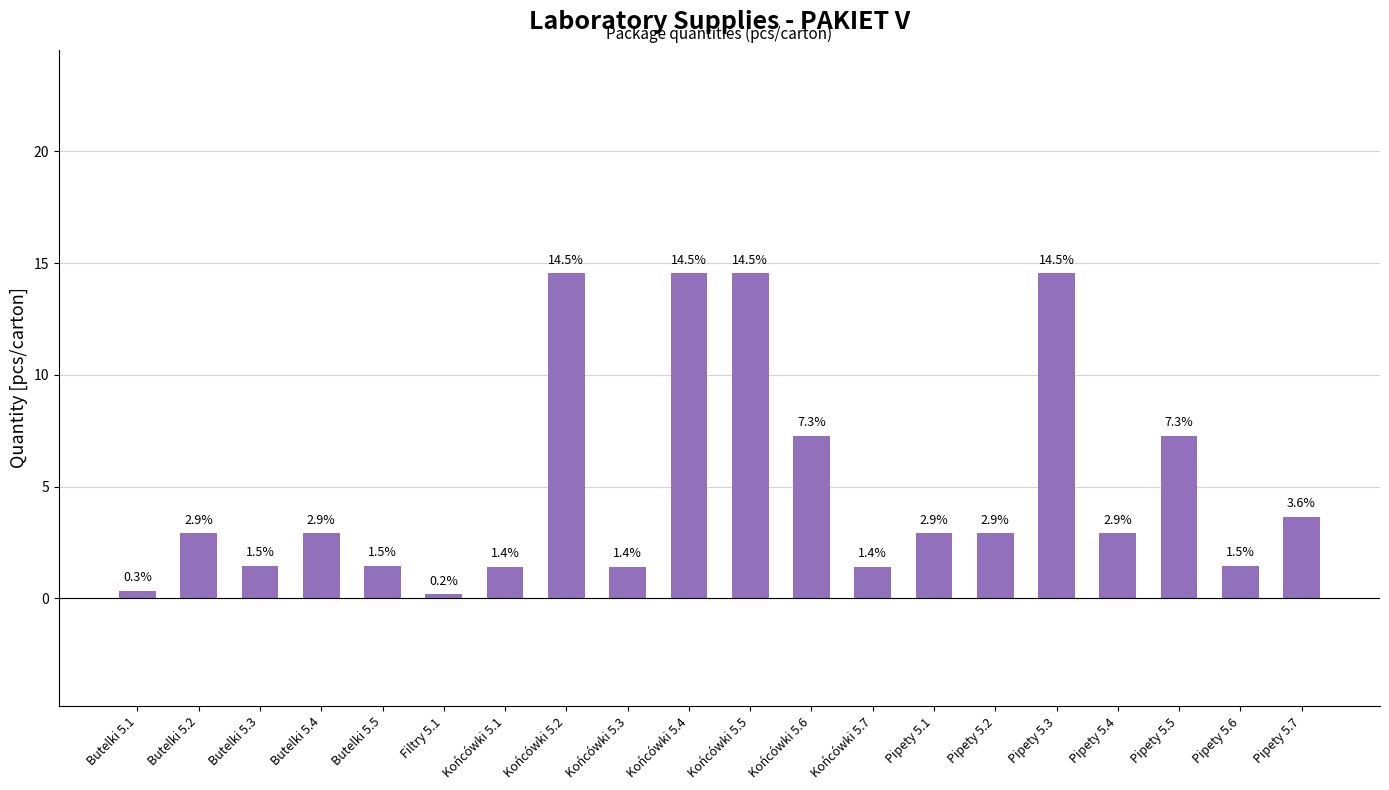

Is it true that the value at Pipety 5.2 is 2.9?

True